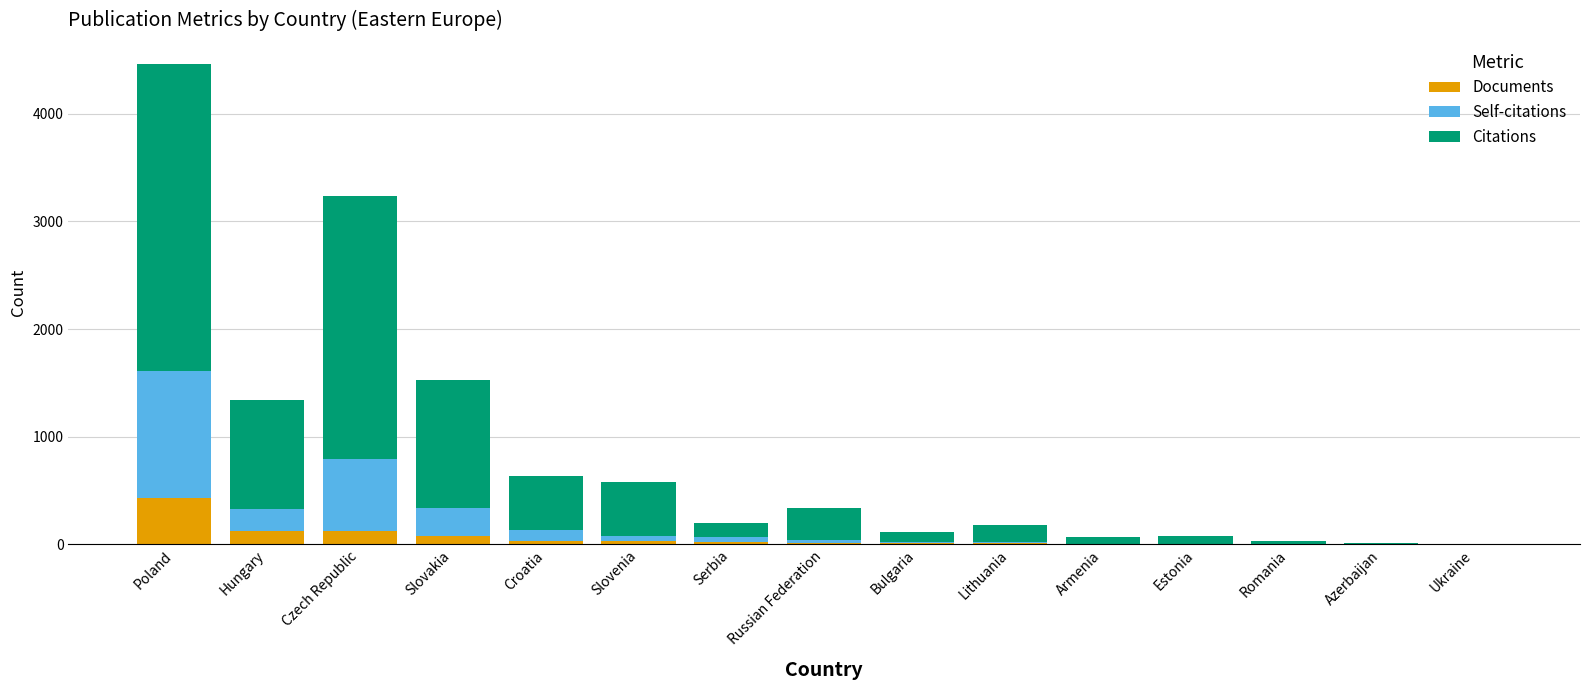

At which category is the sum across all series the highest?

Poland